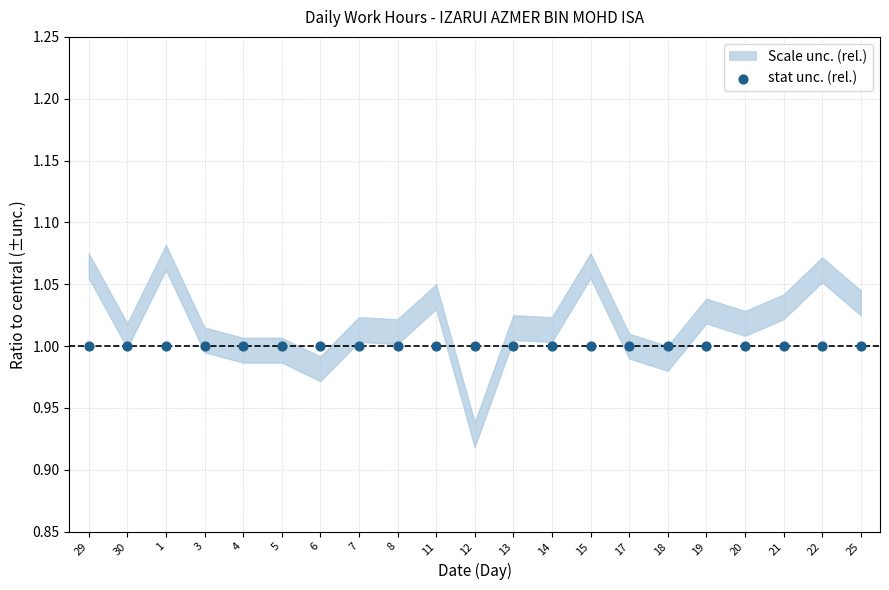

Approximately how many times larger is the value at 30 compared to 22?

1.0